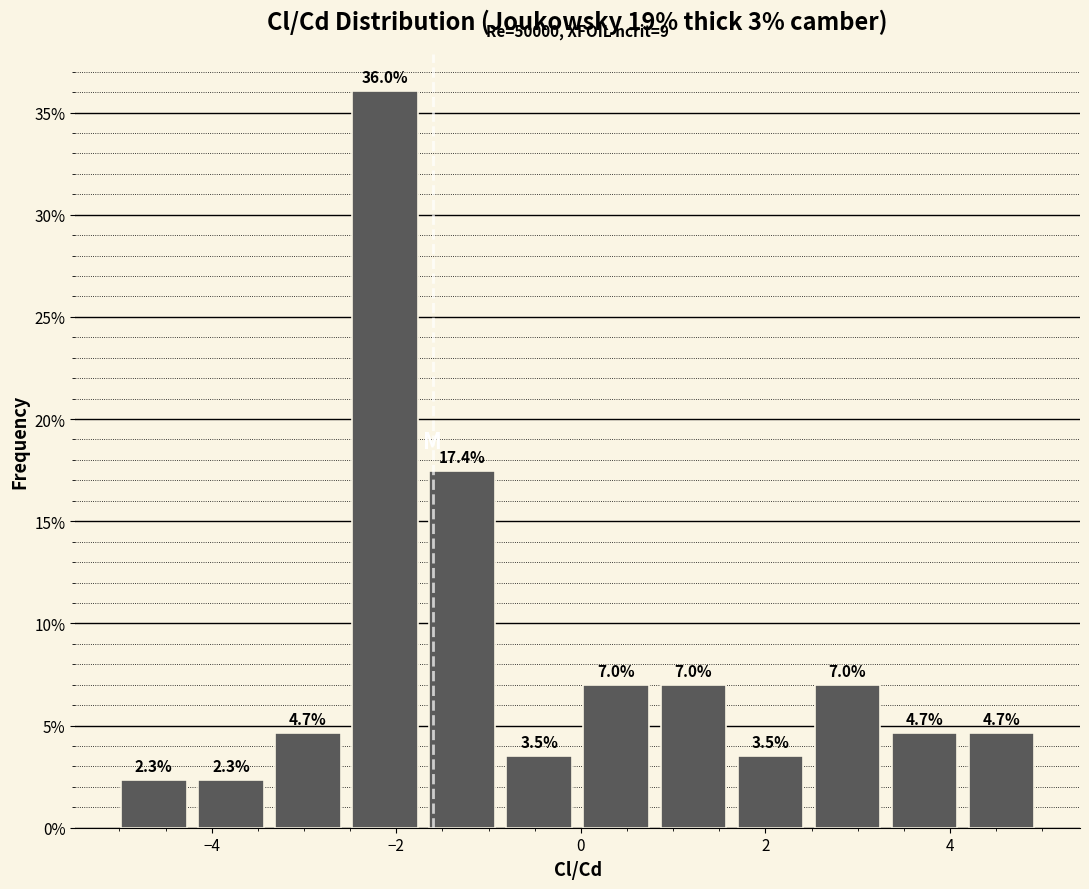

What is the height of the bar covering 1.6 to 2.4 on the x-axis? The bar edges are not printed on the chart, so give them approximately, as read against the axis.

3.5